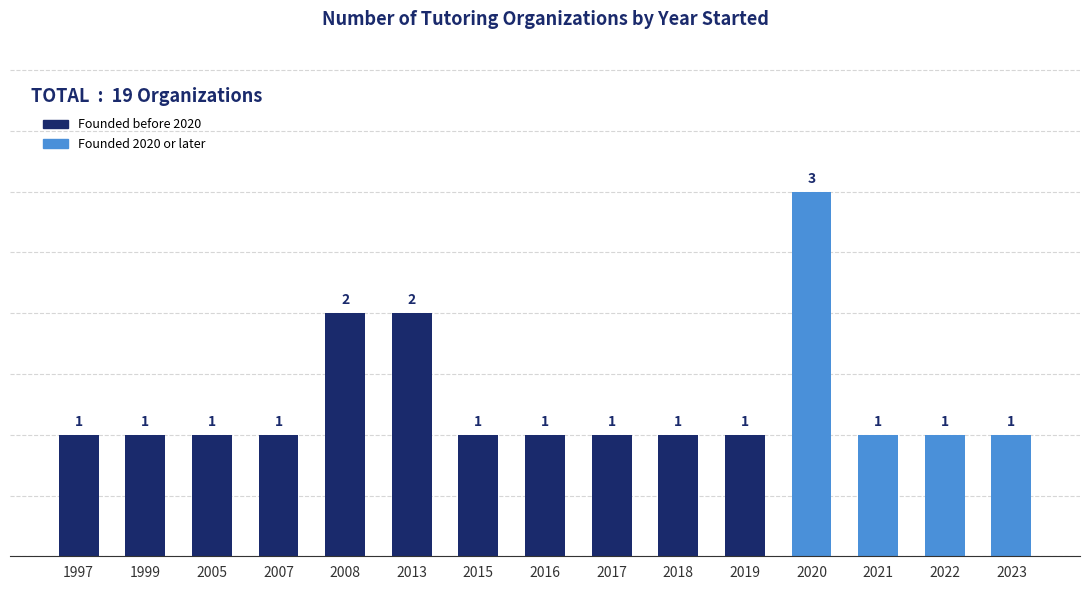

What is the difference between the second highest and second lowest values?

1